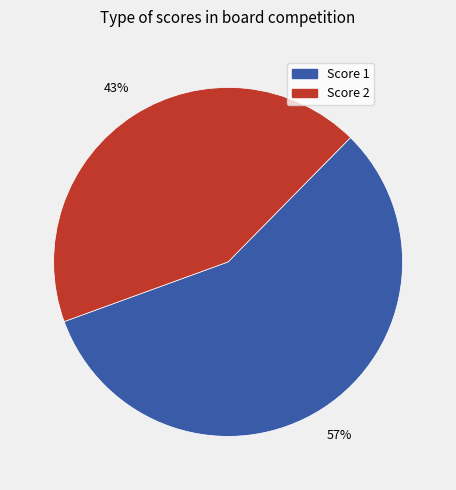

To the nearest percent, what is the average slice percentage?

50%